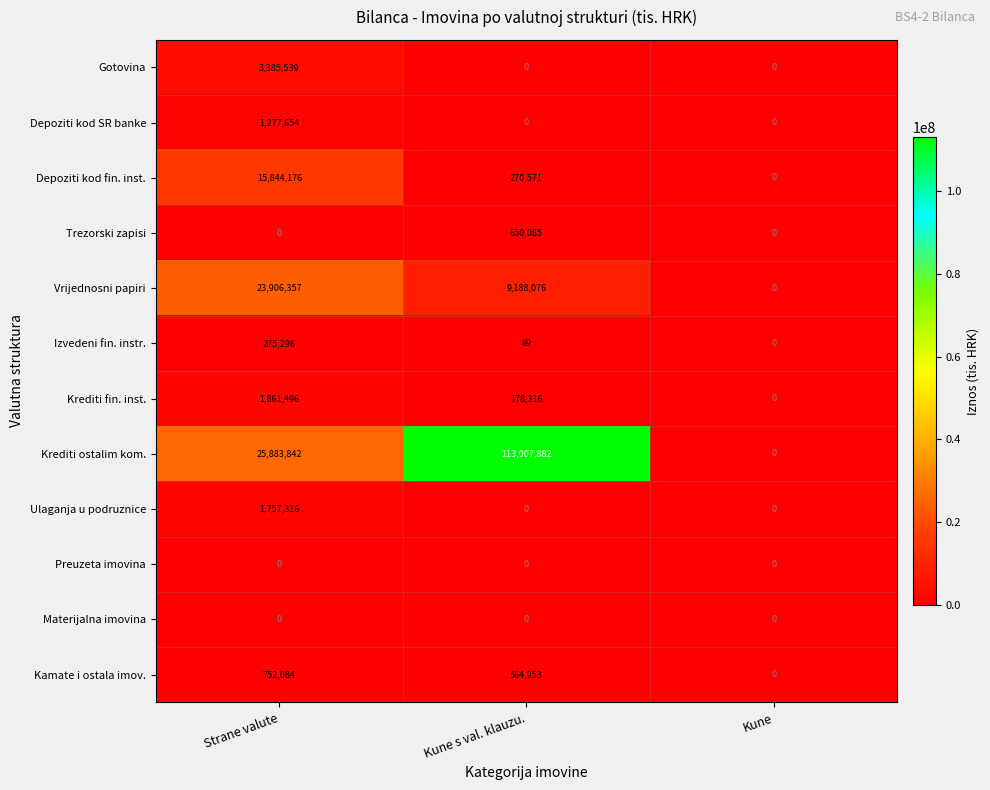

At which category is the sum across all series the highest?

Kune s val. klauzu.